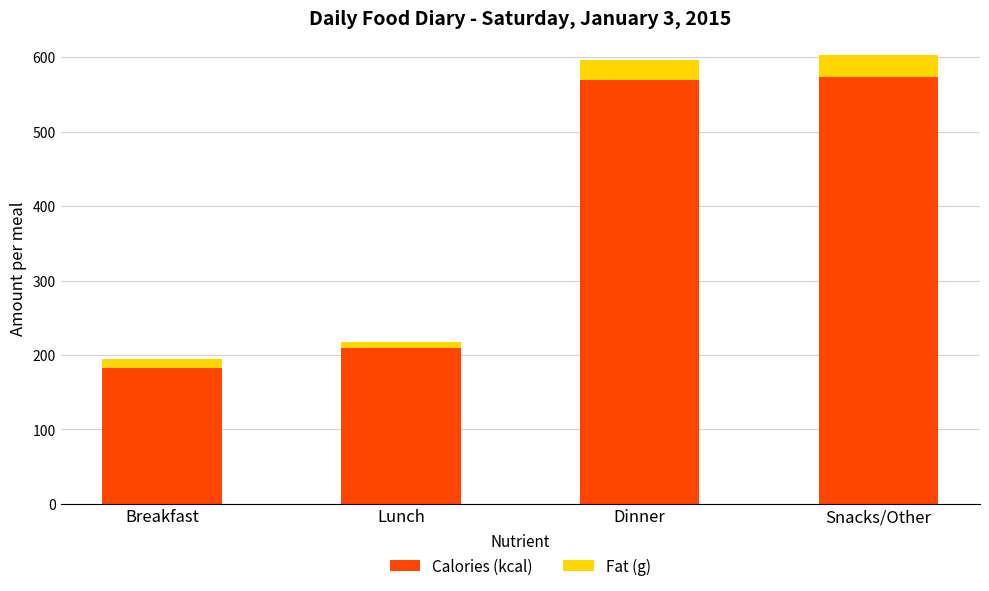

What is the sum of all Calories (kcal) values?

1536.0